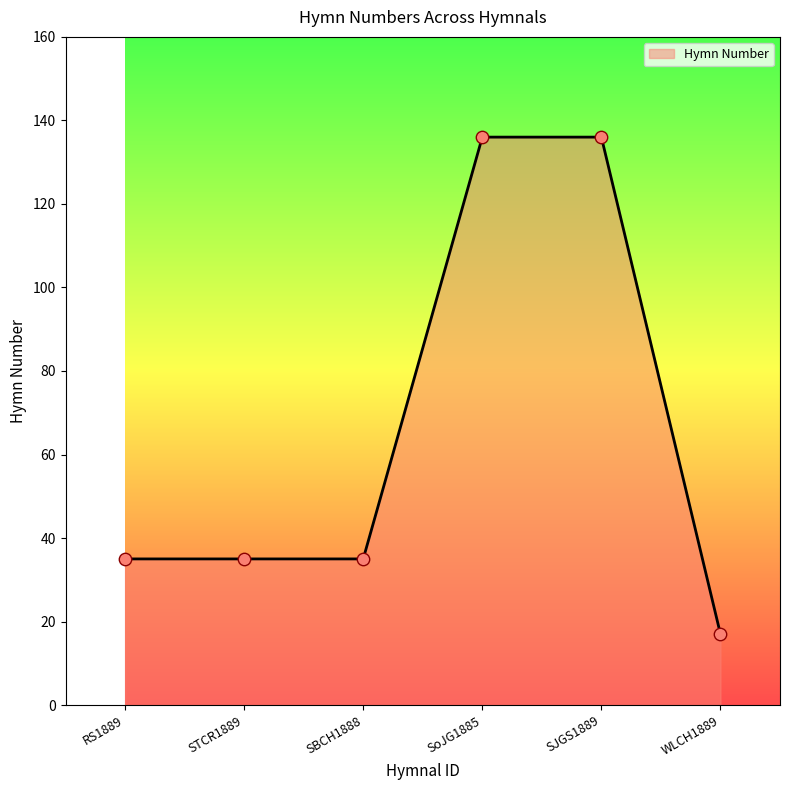

Approximately how many times larger is the value at STCR1889 compared to RS1889?

1.0